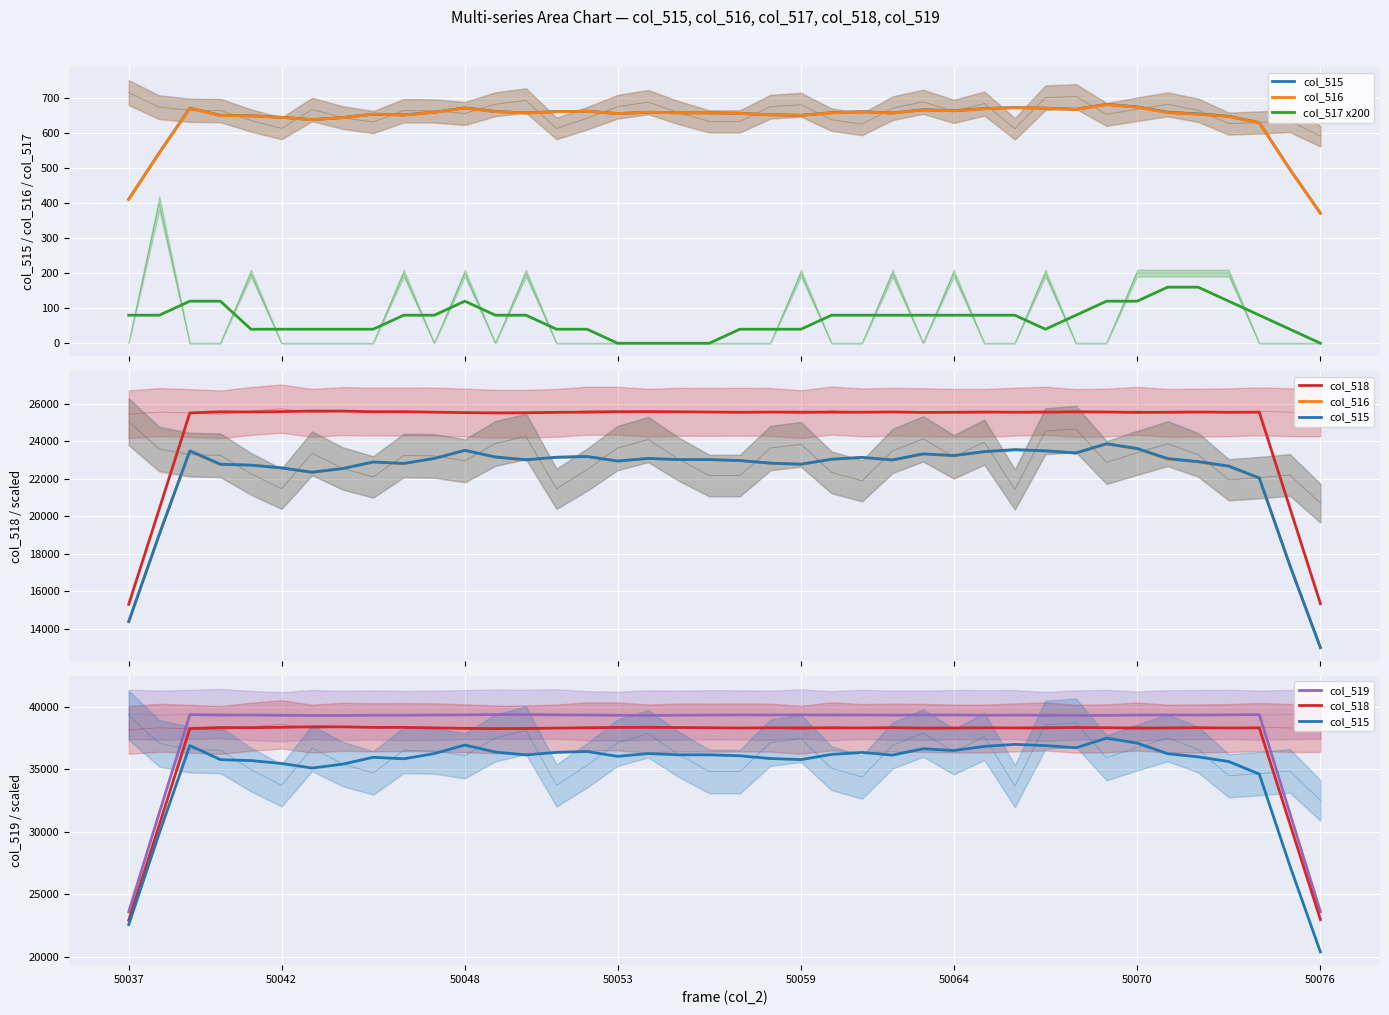

At how many categories does at least one series exceed 11674?

40